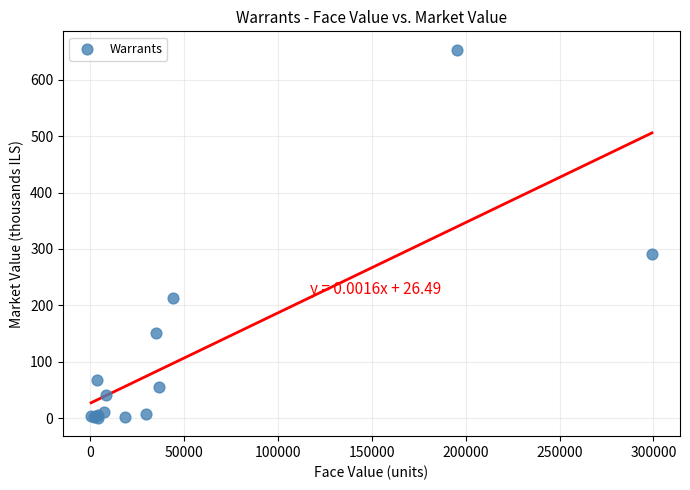

What Y value in the scatter plot is closest to 327?

291.1